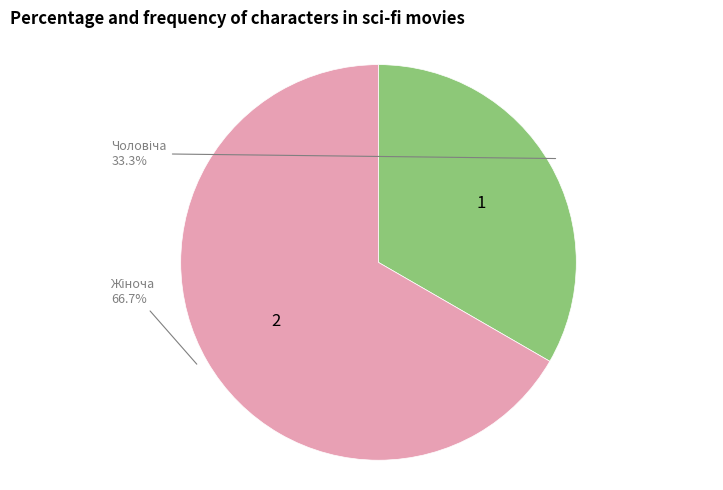

Is there a majority slice in this chart?

Yes